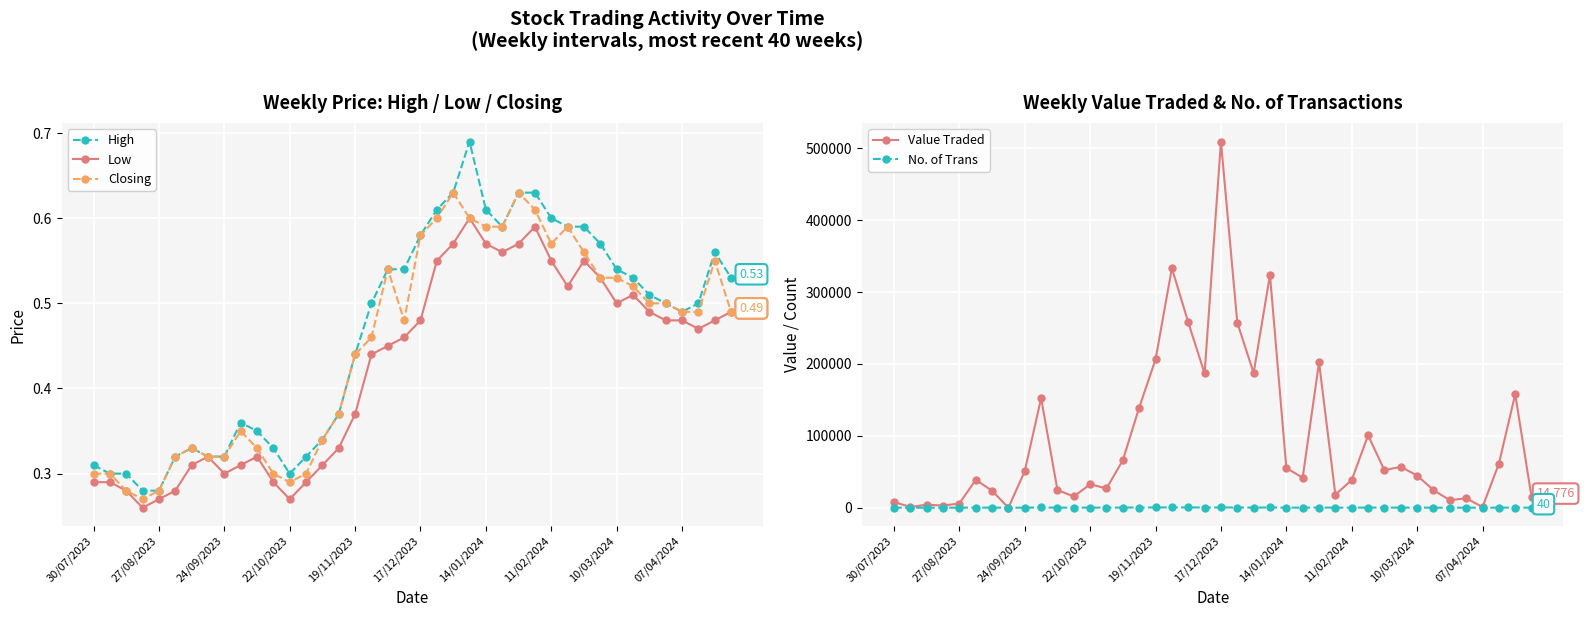

List the series in order of their peak value, highest first.

Value Traded, No. of Trans, High, Closing, Low